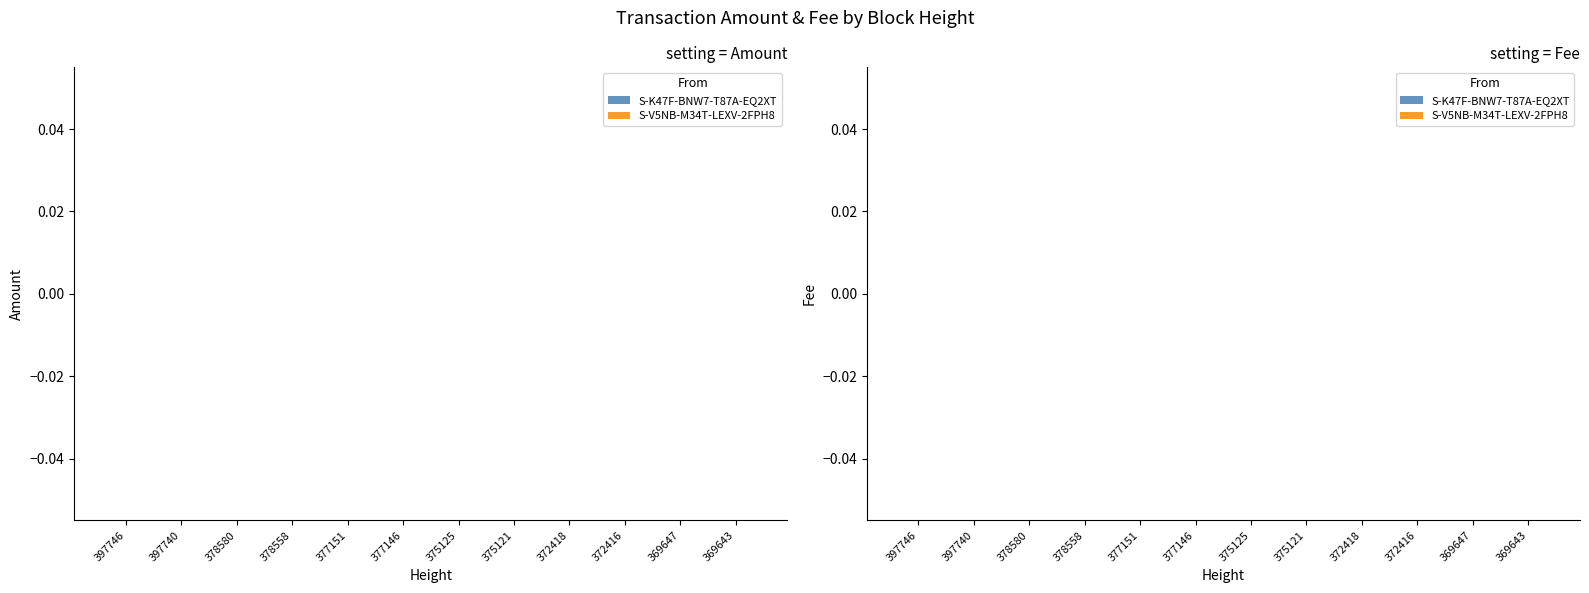

The Amount series shows 241 at 377146. True or false?

False